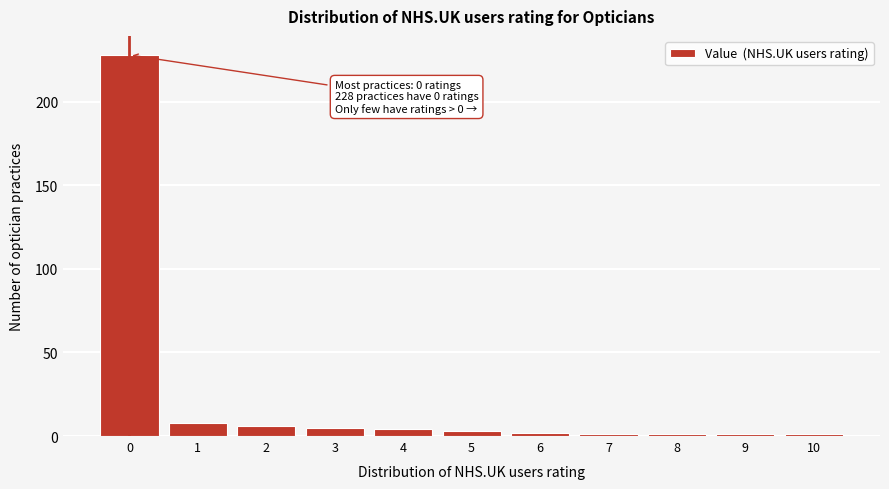

Reading right to left, what are all the values shown in this chart?

10=1	9=1	8=1	7=1	6=2	5=3	4=4	3=5	2=6	1=8	0=228